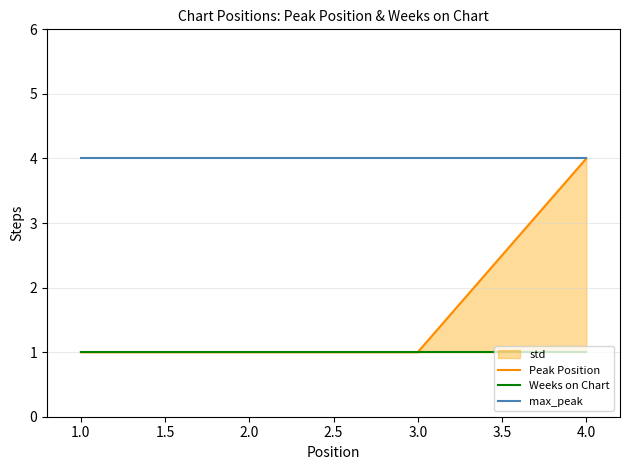

The value of Peak Position at 2.0 is 1. True or false?

True